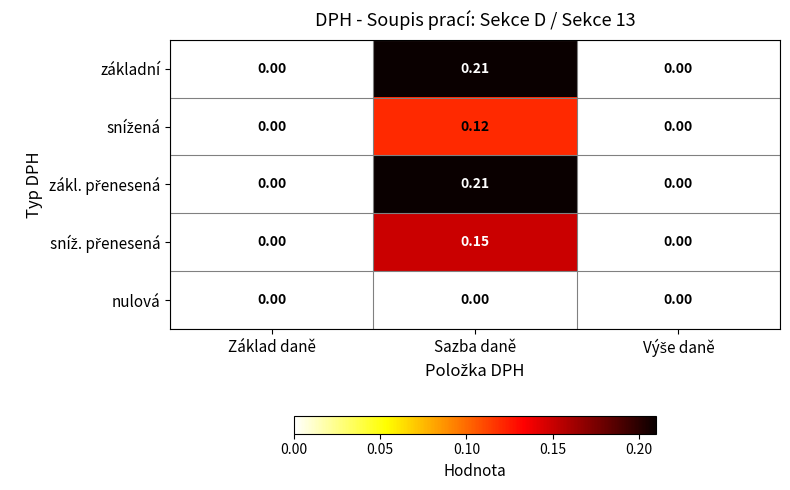

Which category has the highest value across all series?

Sazba daně